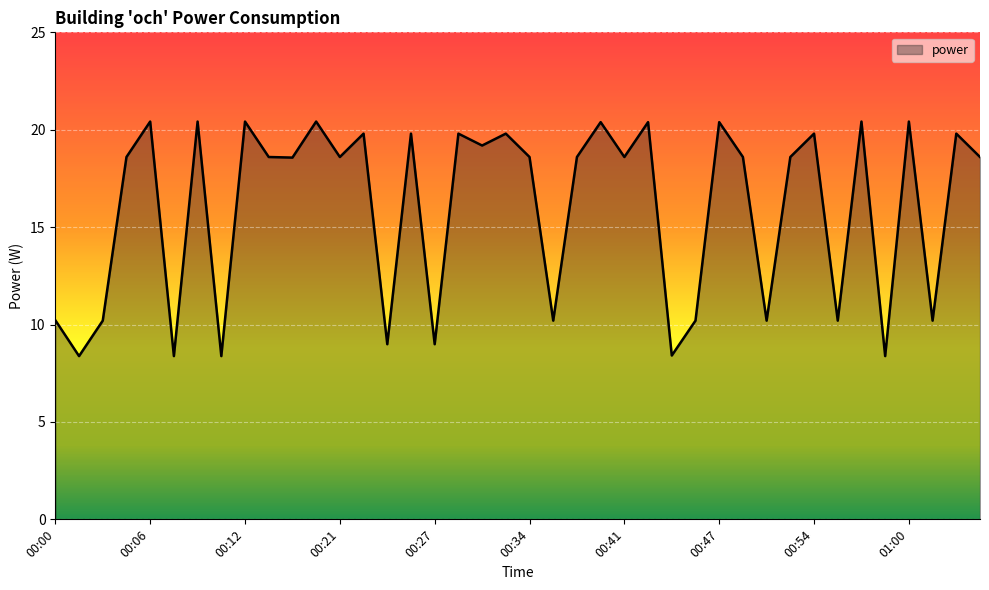

What is the average value?

16.0